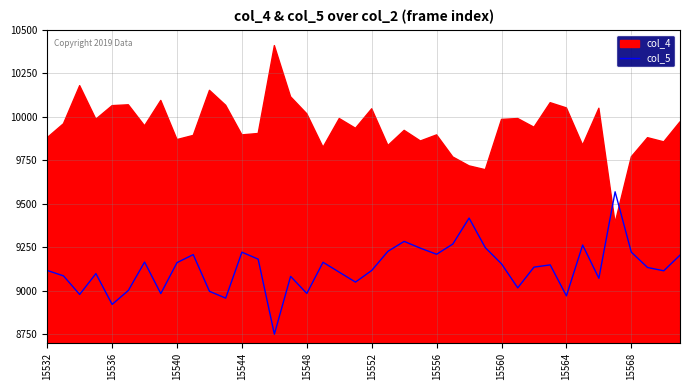

Is it true that col_5 equals 3702 at 15536?

False